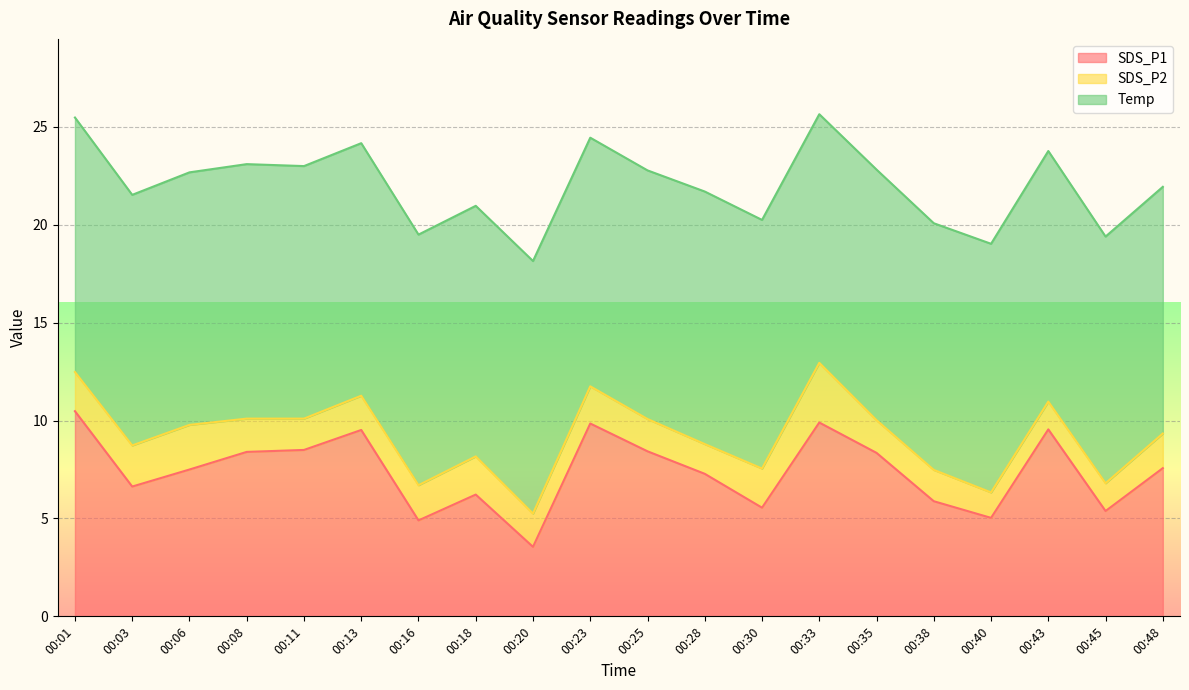

How many categories are shown in the chart?

20